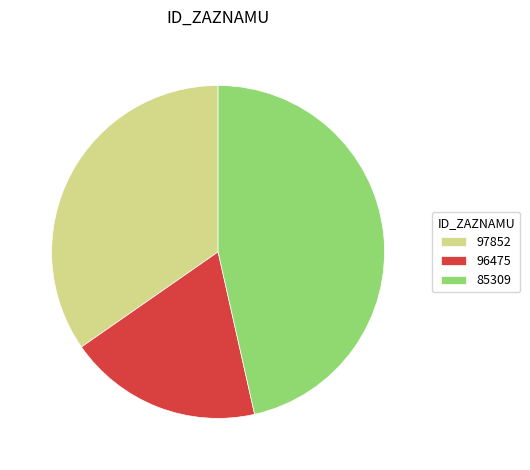

Approximately how many times larger is the value at 97852 compared to 96475?

1.8